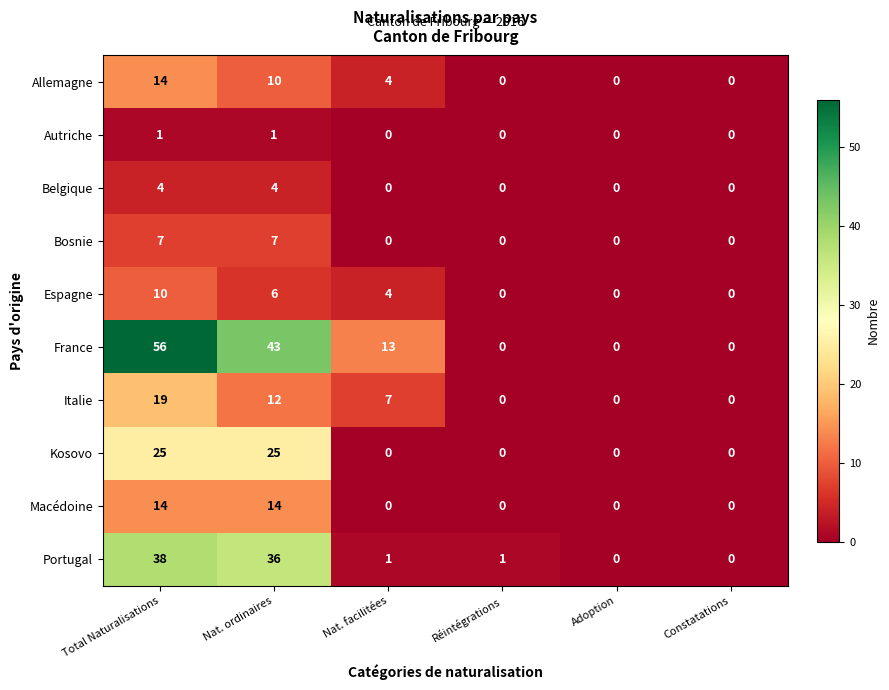

The Espagne series shows 0 at Réintégrations. True or false?

True